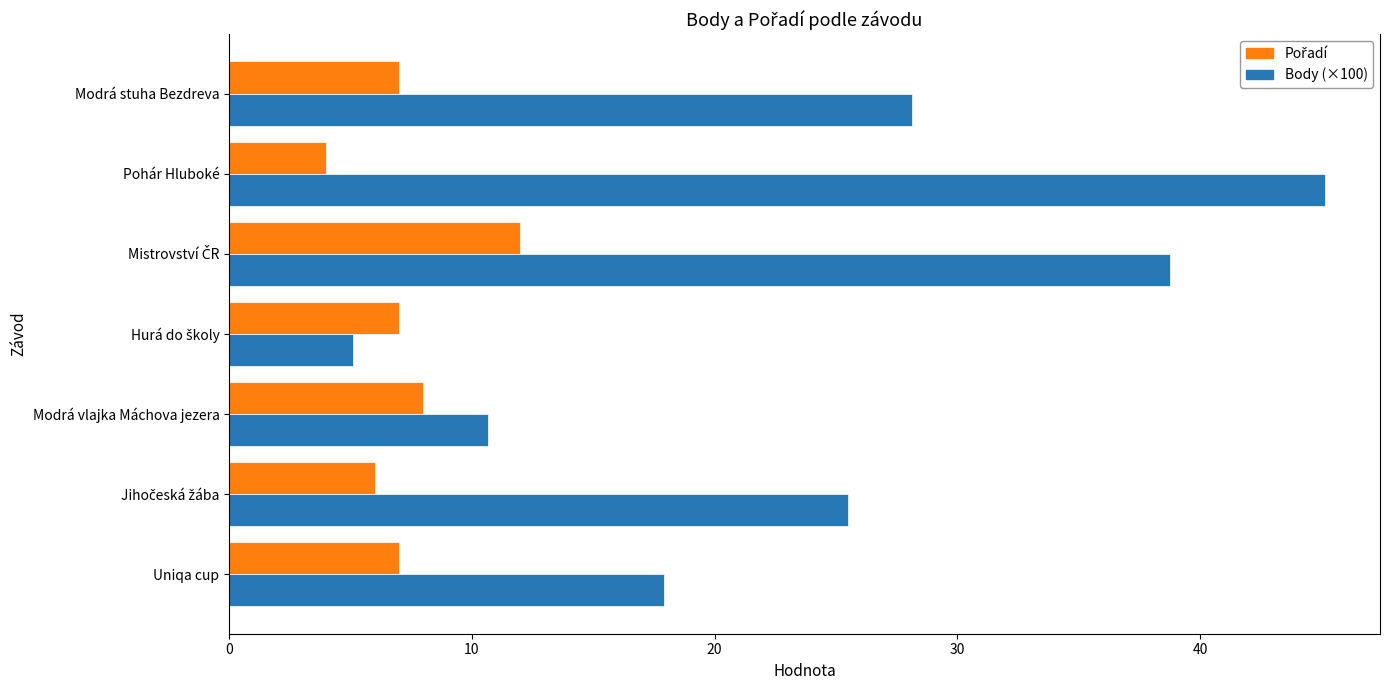

At how many categories does at least one series exceed 22?

4